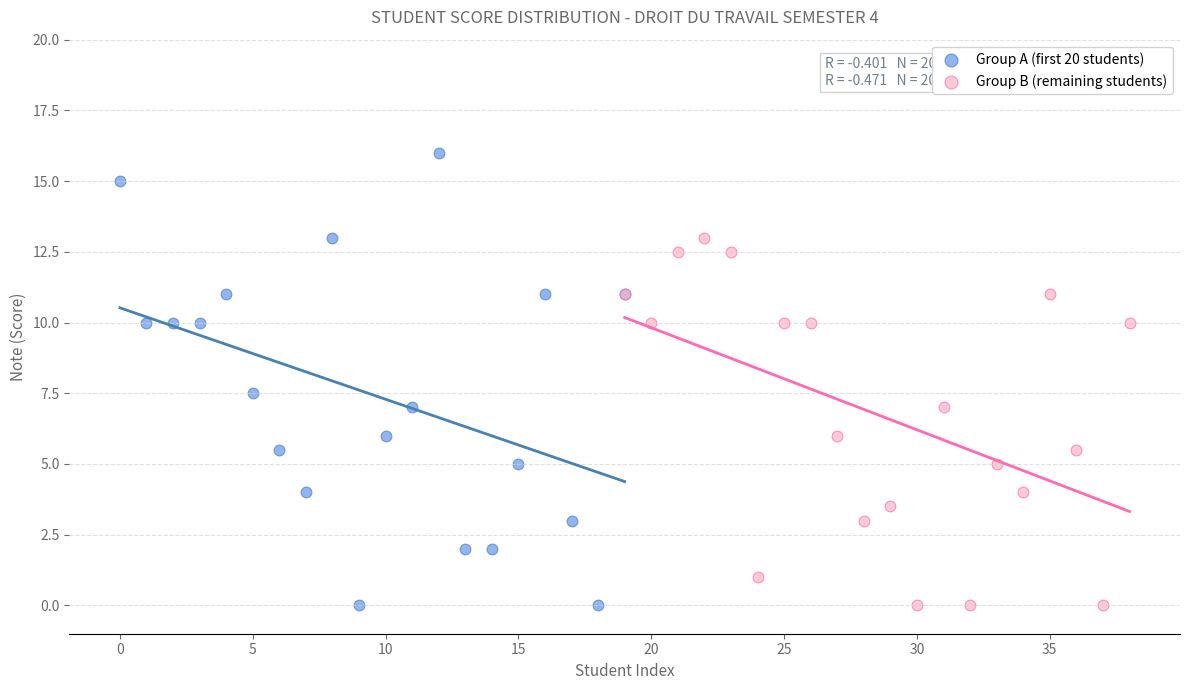

Which series reaches the maximum Y coordinate?

Group A (first 20 students)